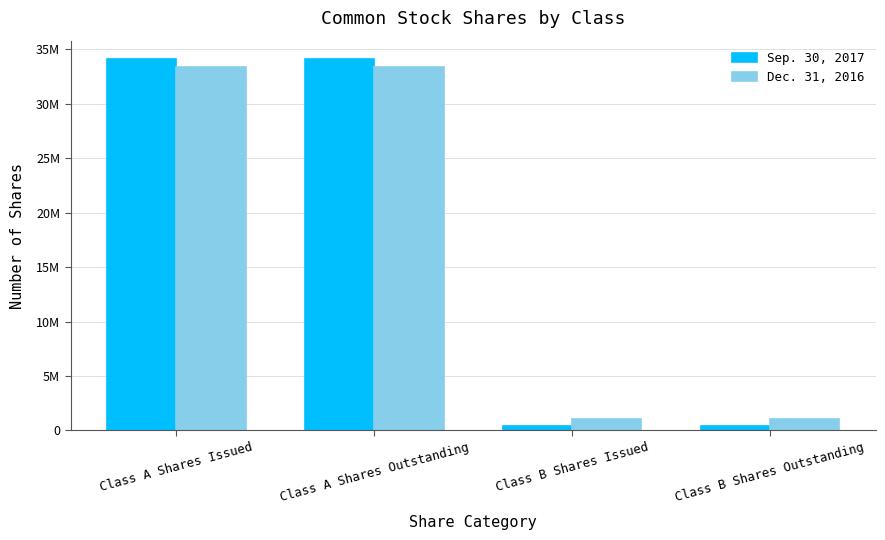

What is the smallest value displayed?

369272